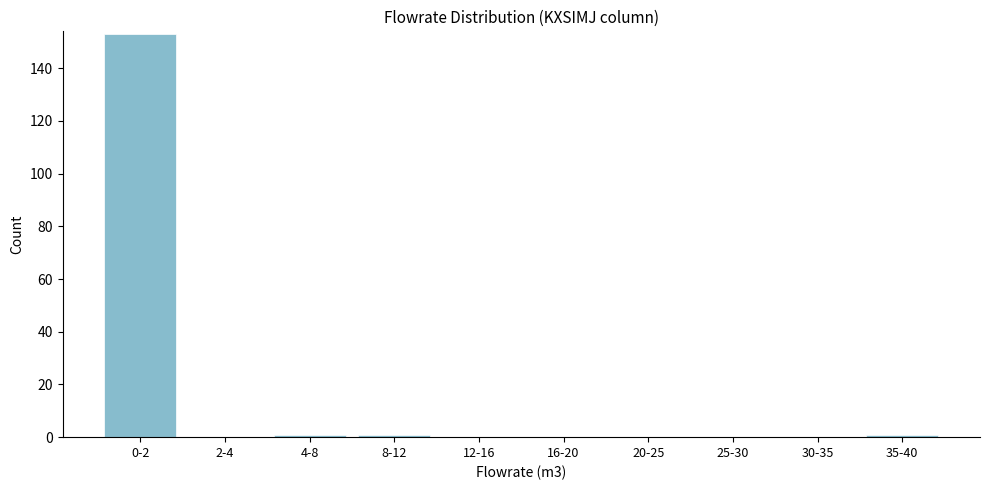

Reading left to right, what are all the values shown in this chart?

0-2=153	2-4=0	4-8=1	8-12=1	12-16=0	16-20=0	20-25=0	25-30=0	30-35=0	35-40=1